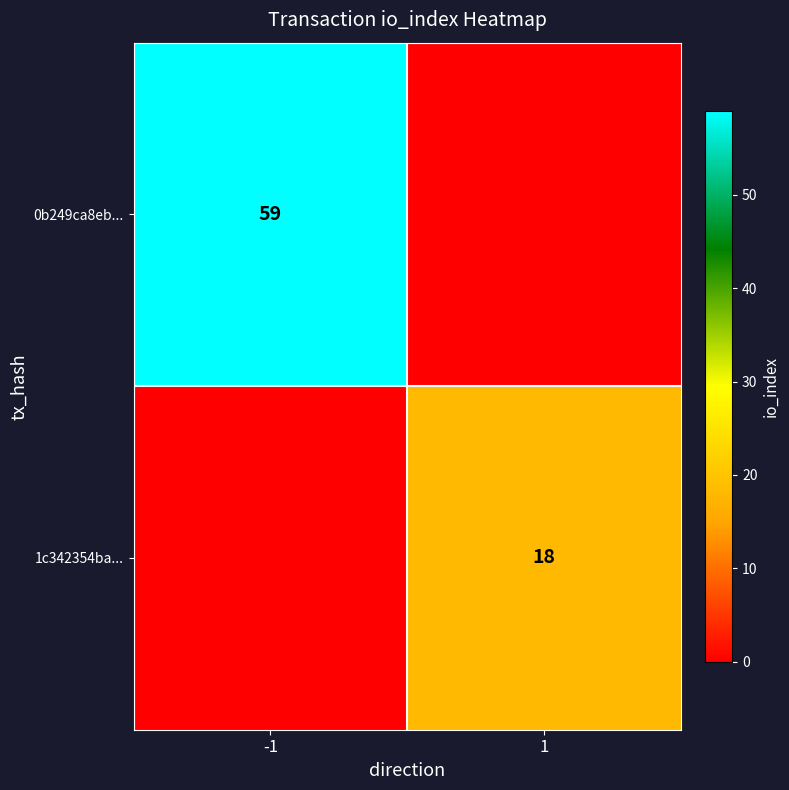

Is it true that 0b249ca8eb... equals 41 at -1?

False